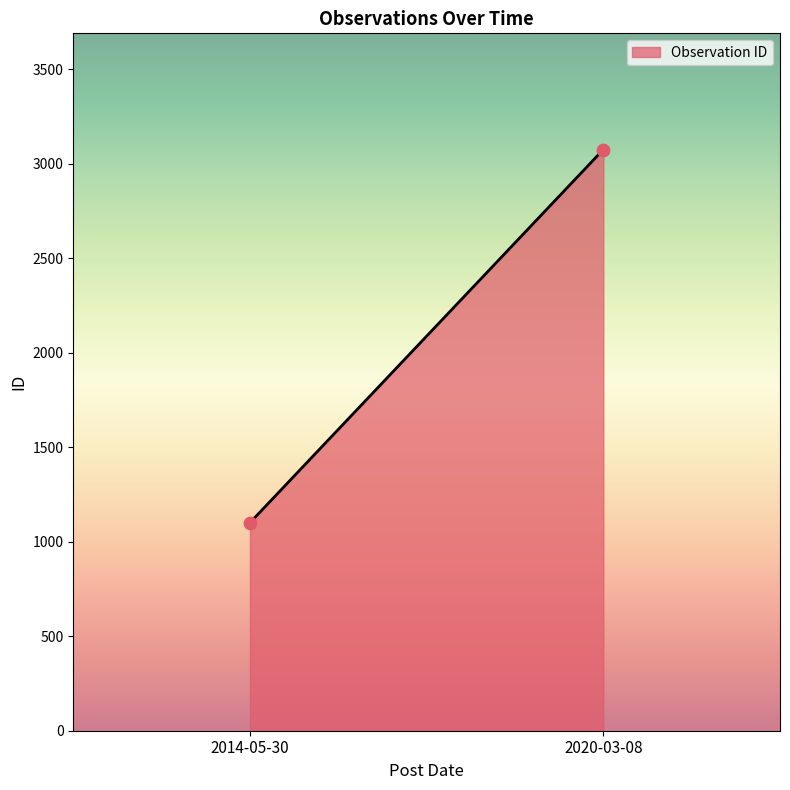

What is the range of Y values (max minus min)?

1975